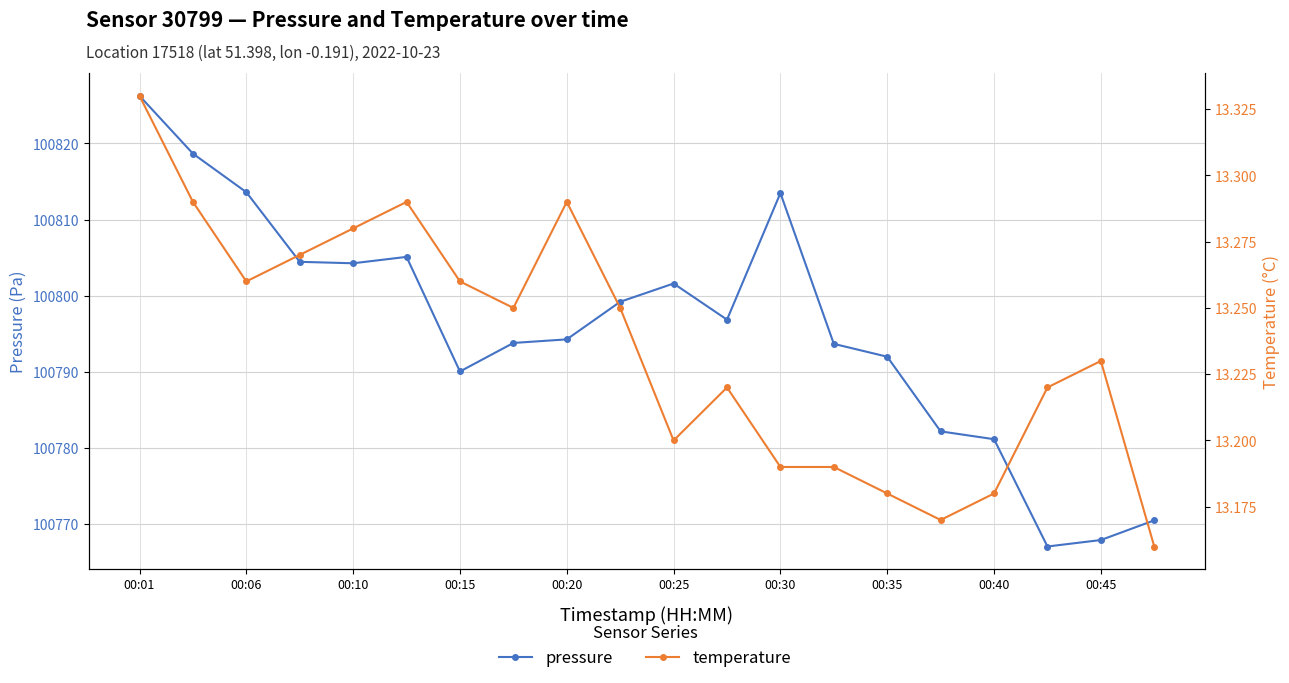

Which series has the widest spread of values?

pressure